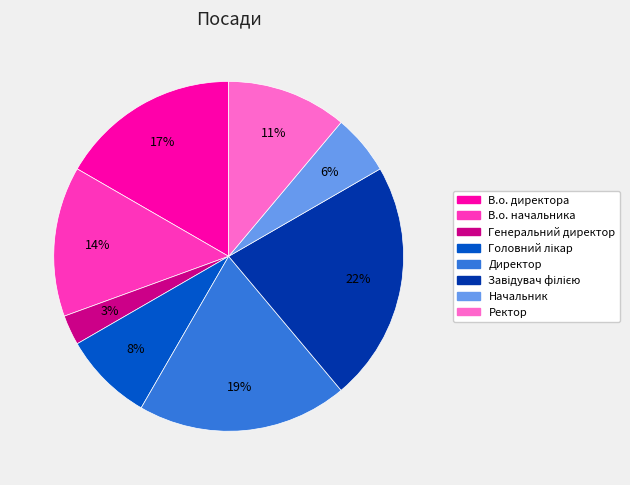

What is the ratio of the value at В.о. директора to the value at В.о. начальника?

1.2